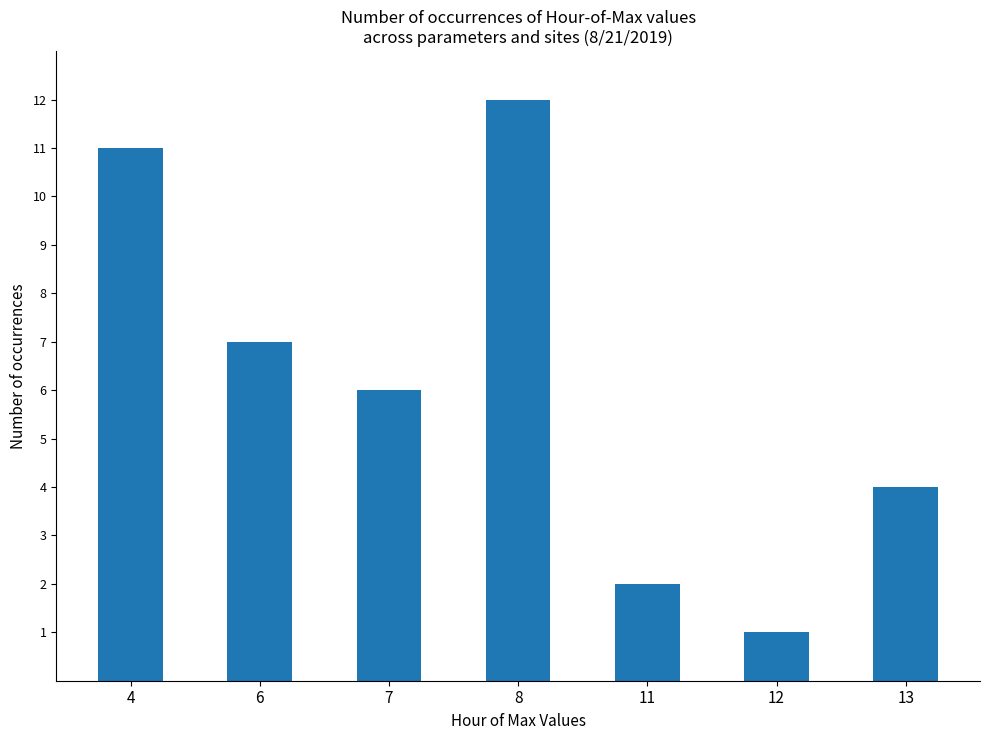

Where does the data first go above 6?

4